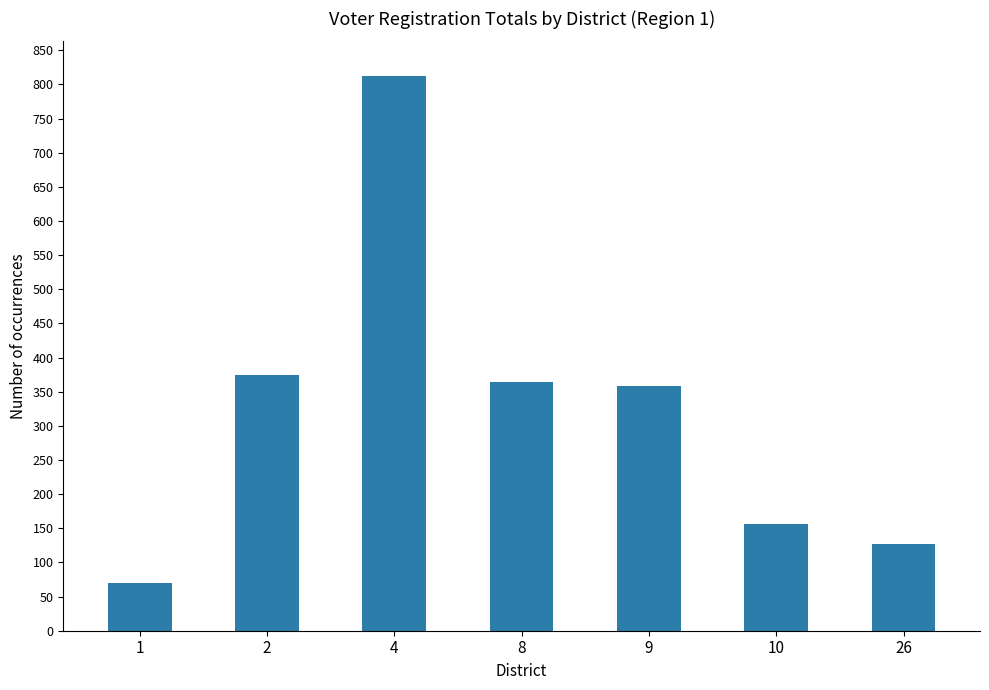

Which category has the highest value across all series?

4